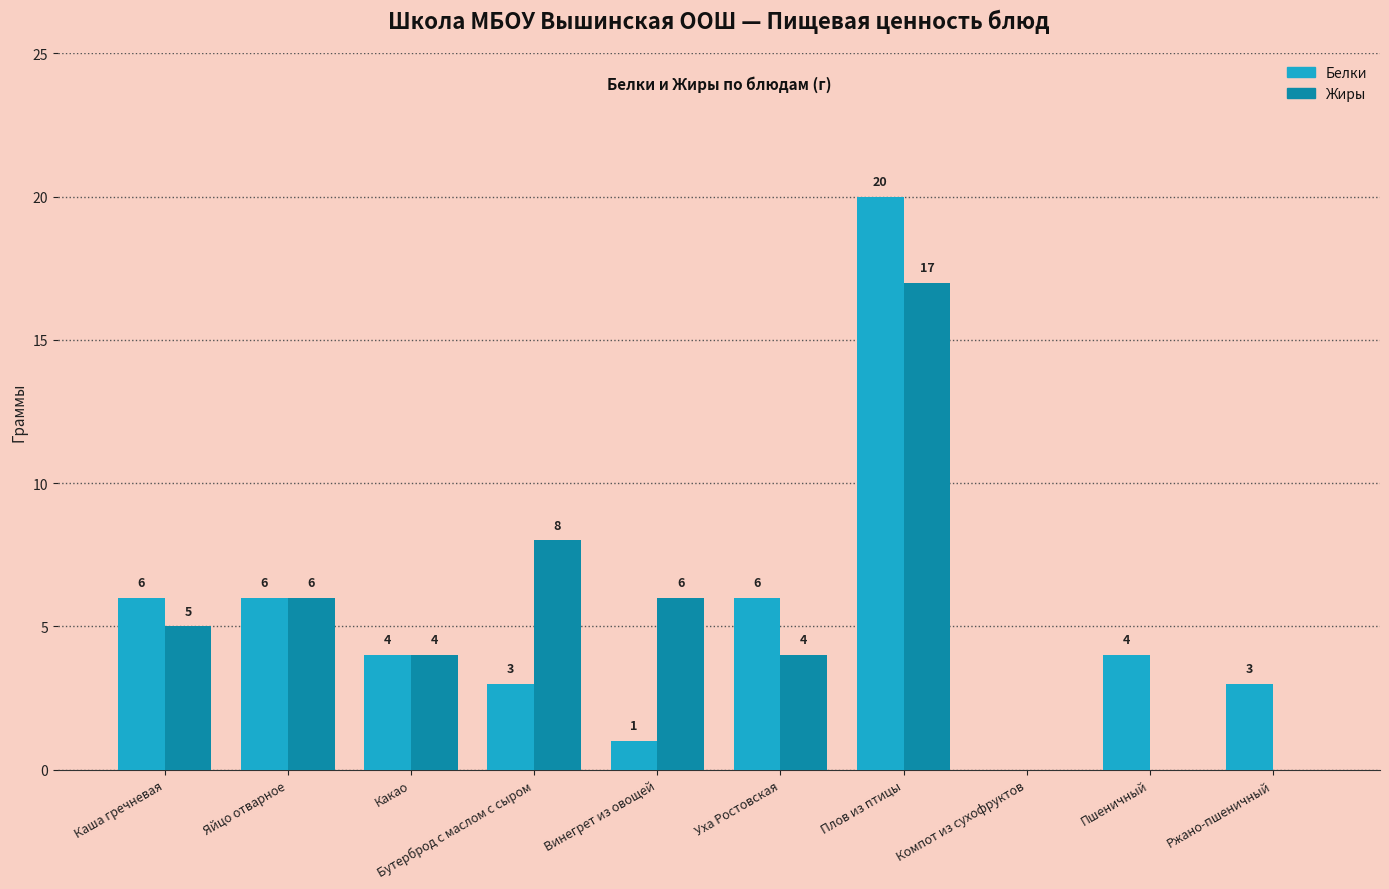

How many categories are shown in the chart?

10